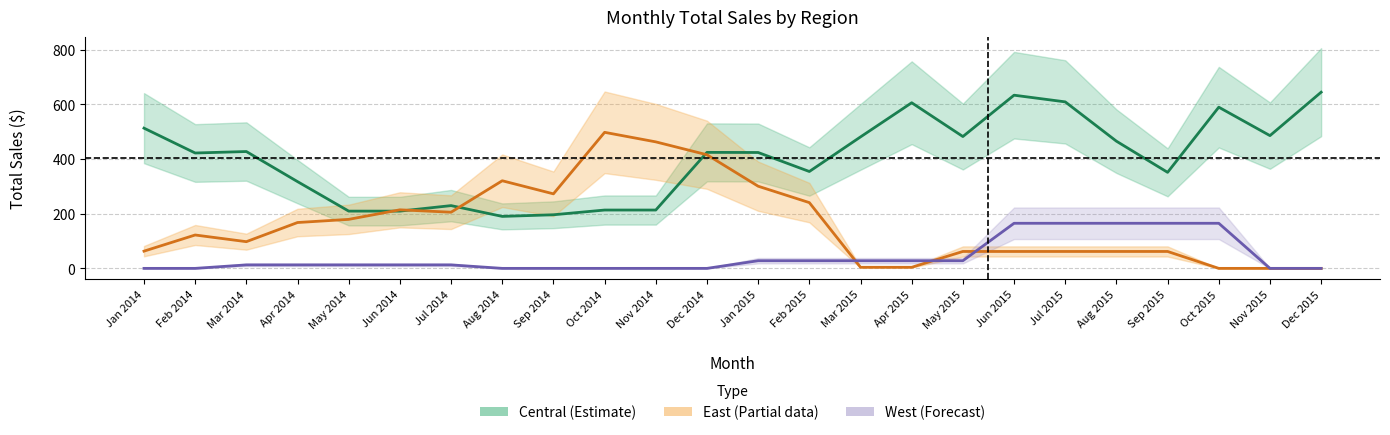

Does the chart display data point markers on the line(s)?

No